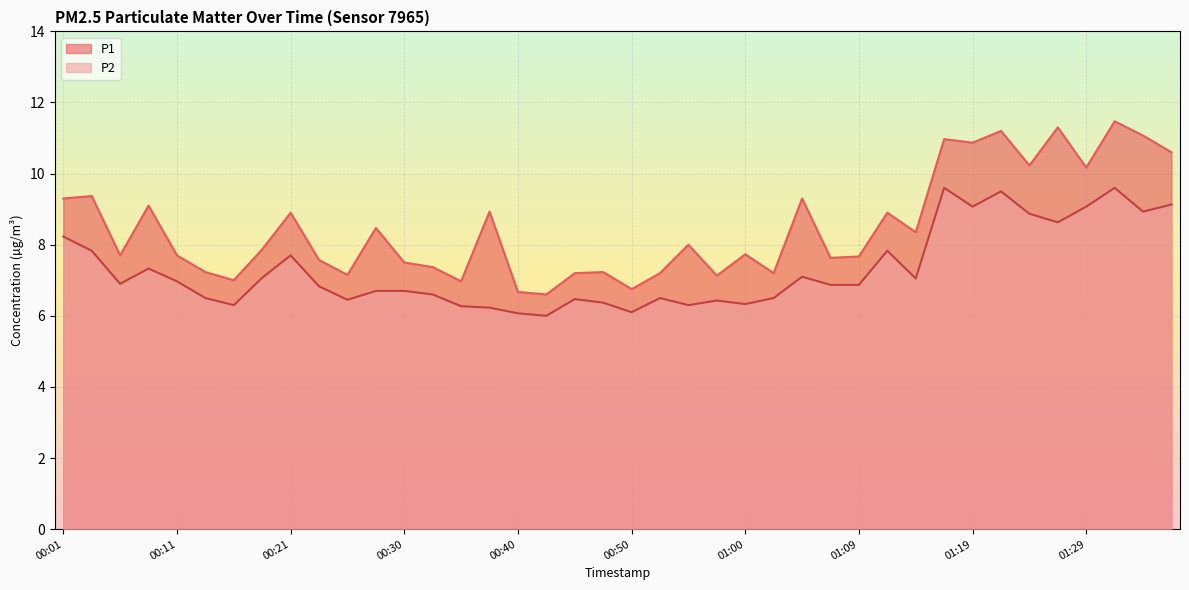

What is the lowest value of the P1 series?

6.6